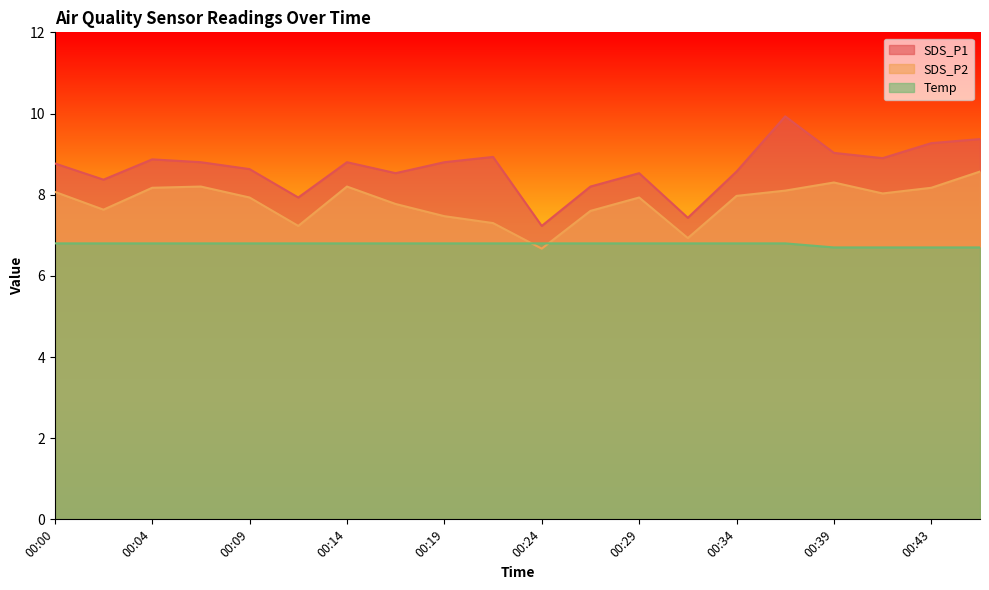

What is the sum of the Temp values at 00:12 and 00:19?

13.6